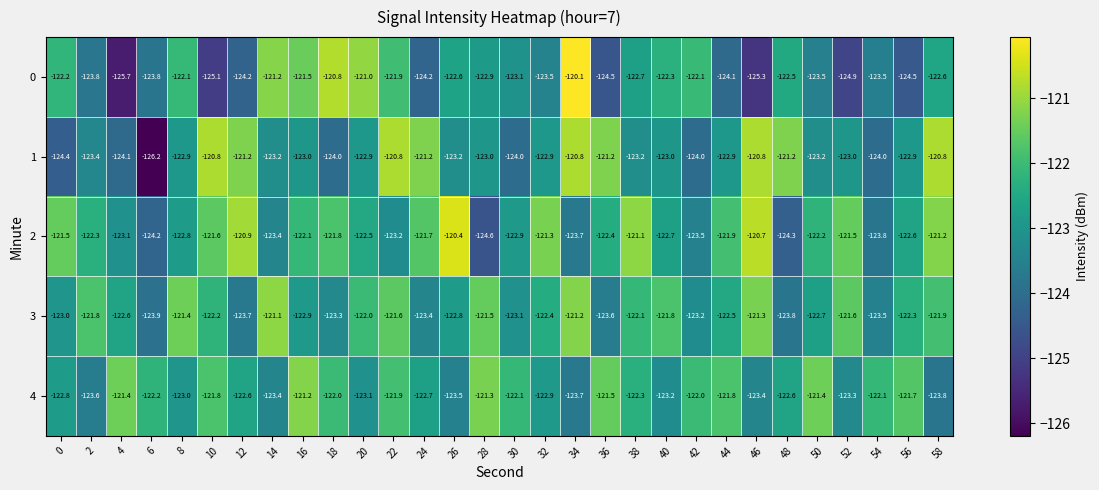

What is the spread (max minus min) of values at 18?

3.2